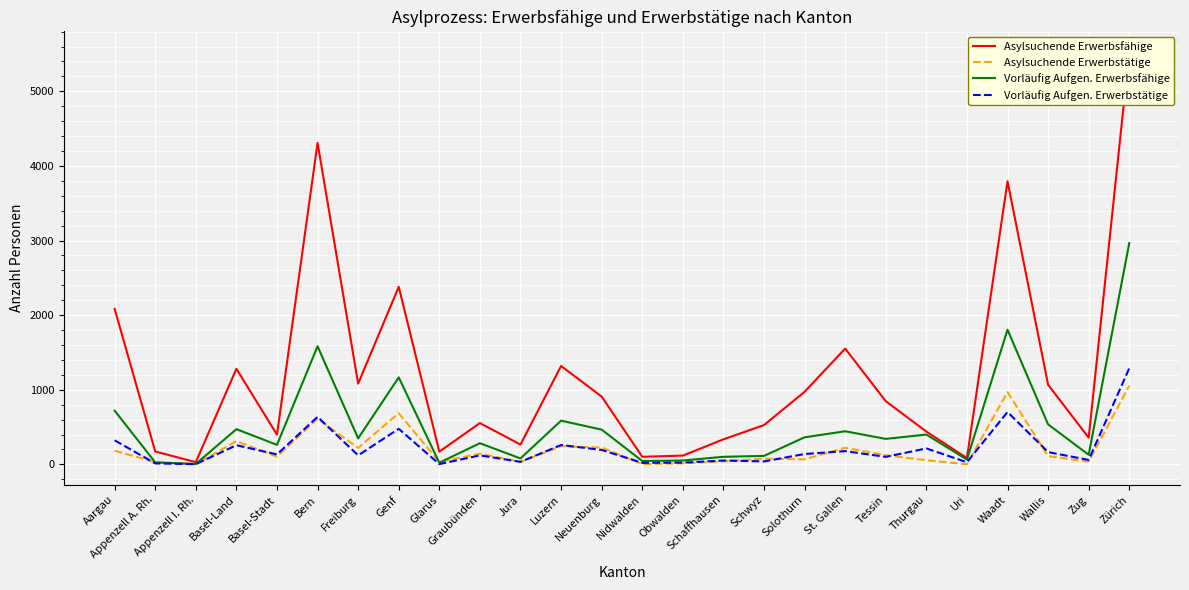

Which series has the largest total across all categories?

Asylsuchende Erwerbsfähige